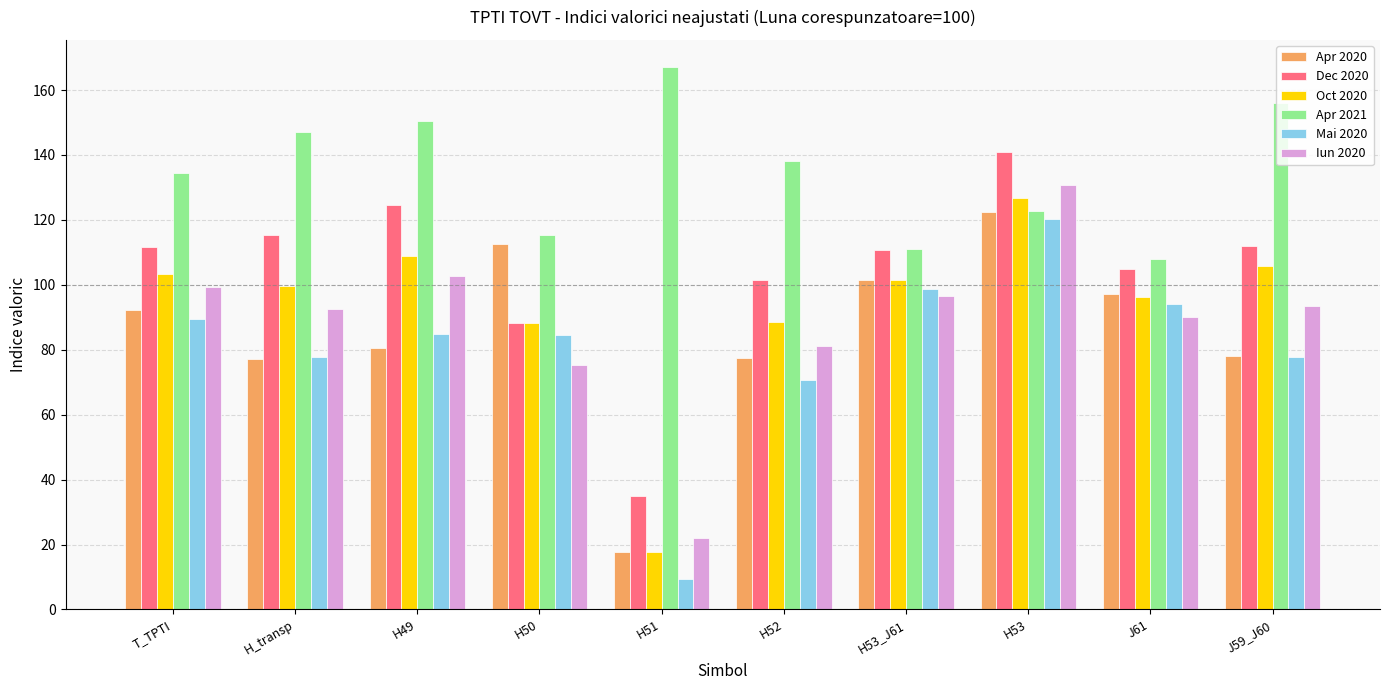

What is the sum of the Iun 2020 values at H50 and H51?

97.3